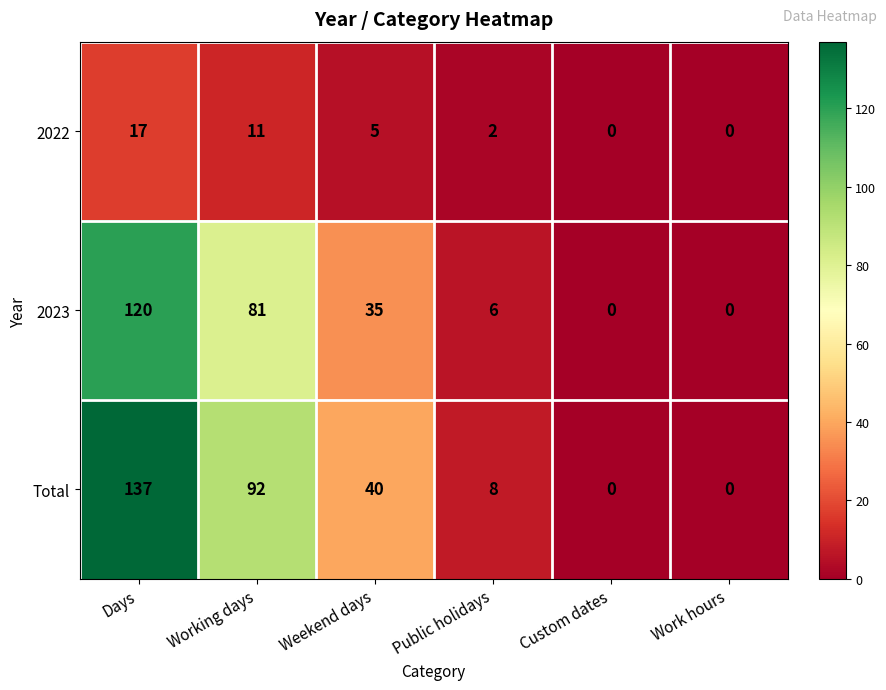

What is the spread (max minus min) of values at Weekend days?

35